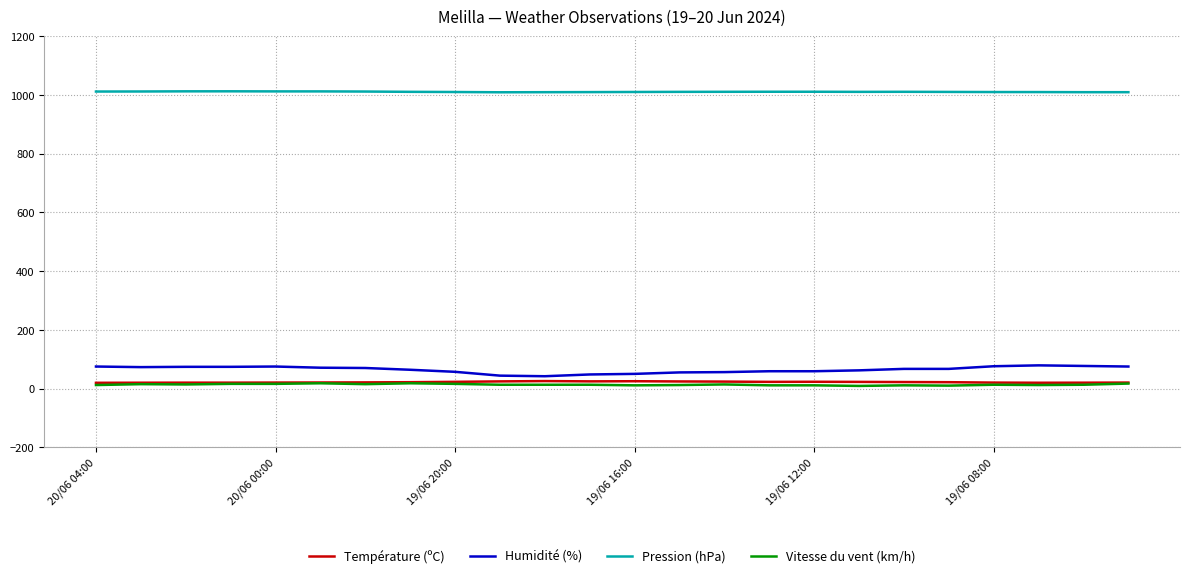

What is the greatest value displayed?

1011.9